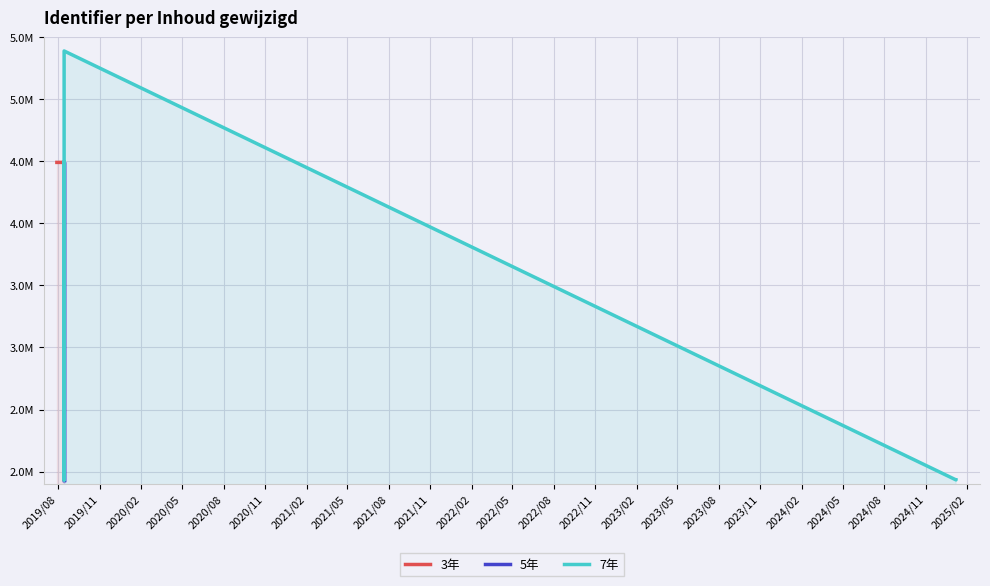

True or false: 5年 has a value of 1932733 at 2020/08.

True